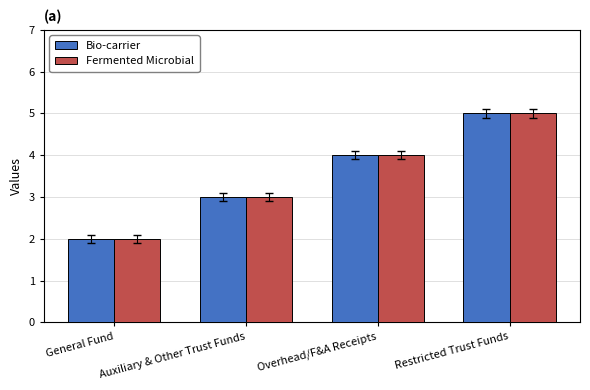

What is the label of the 1st bar from the right?

Restricted Trust Funds